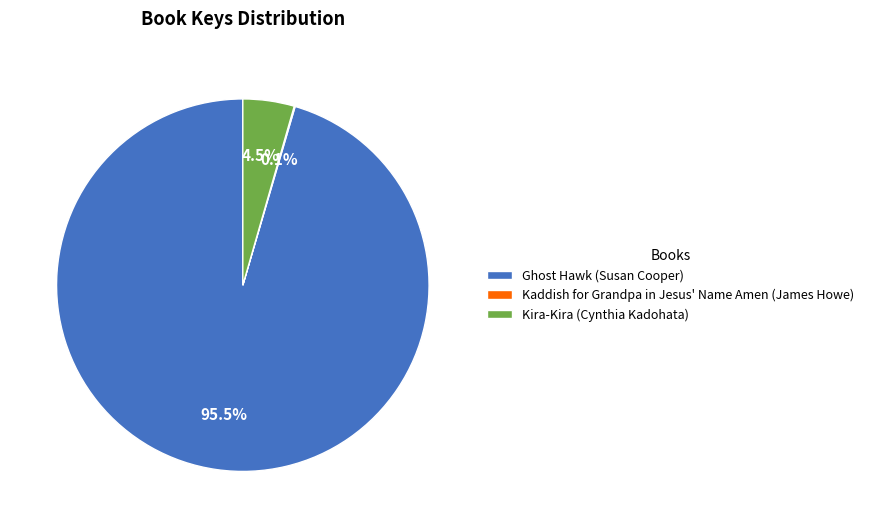

To the nearest percent, what is the difference between the largest and smallest slice percentages?

95%